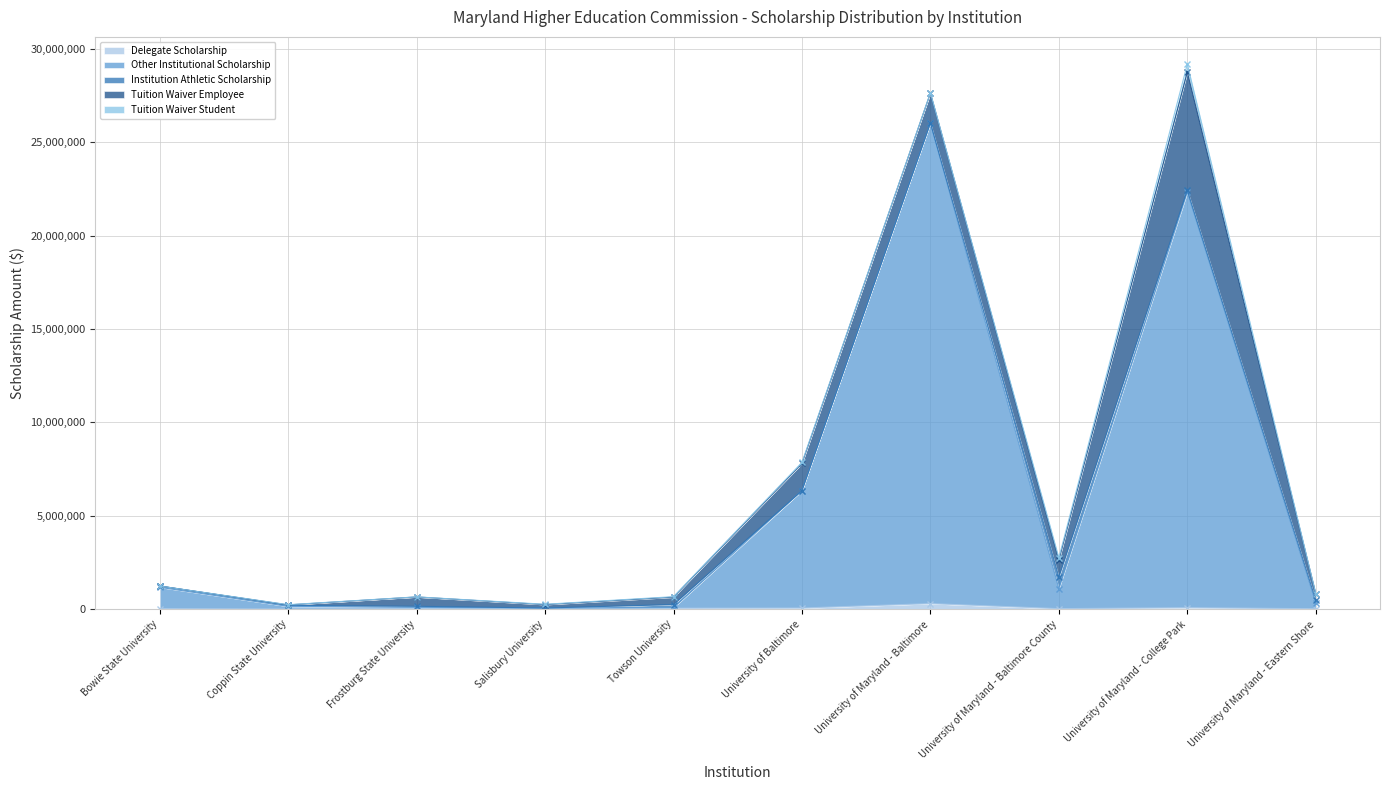

Is it true that Institution Athletic Scholarship equals 45595 at University of Maryland - Eastern Shore?

False